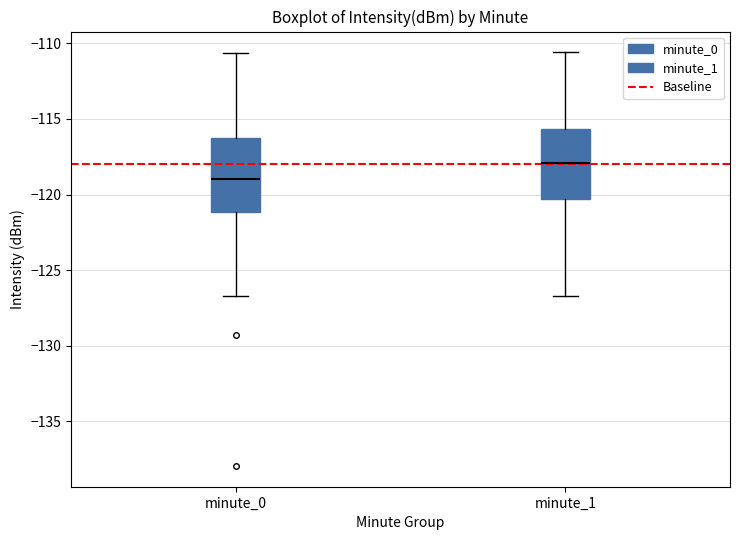

Which box's median line is the highest?

minute_1